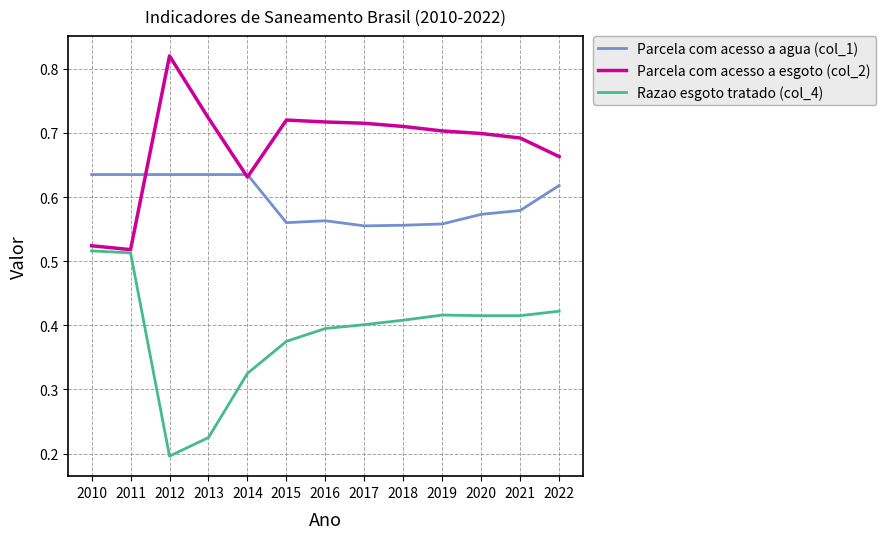

The Razao esgoto tratado (col_4) series shows 0.4 at 2017. True or false?

True